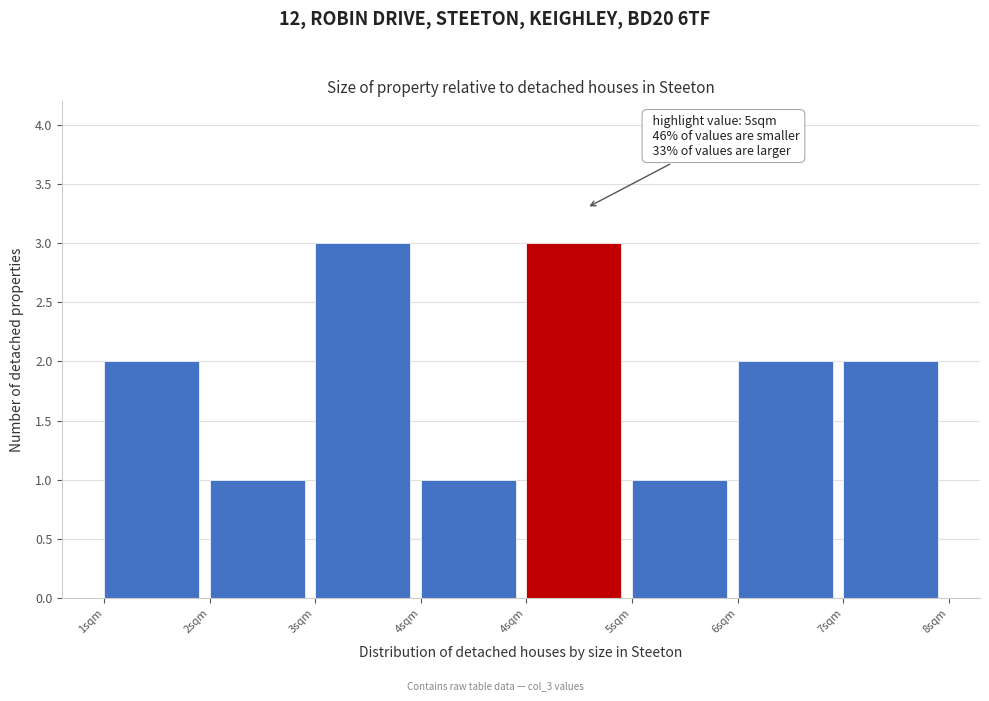

How many categories are shown in the chart?

8